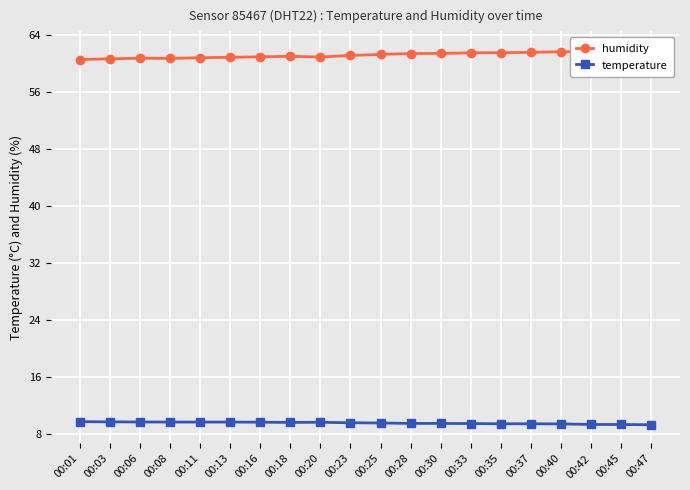

True or false: temperature has more than 1 interior local peaks.

False